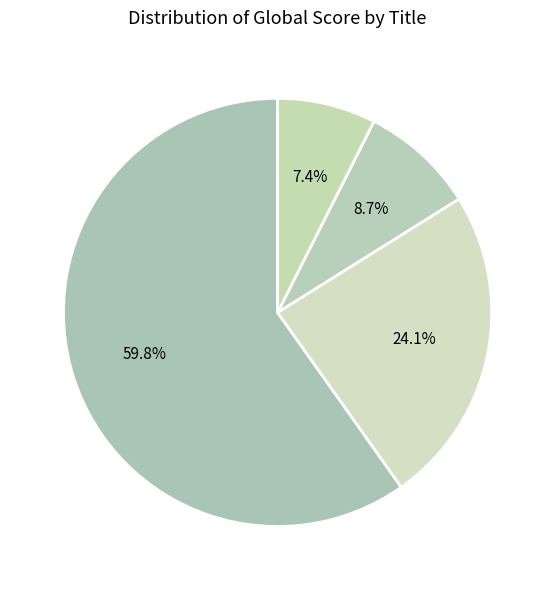

Count the number of slices in the pie.

4